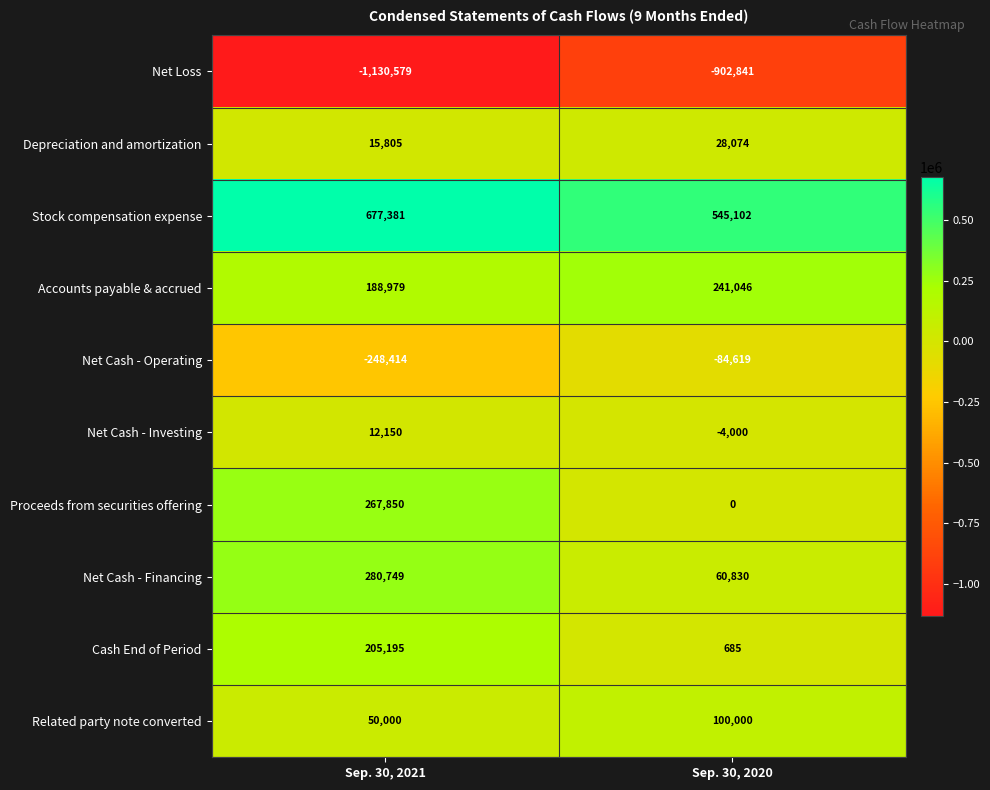

What is the greatest value displayed?

677381